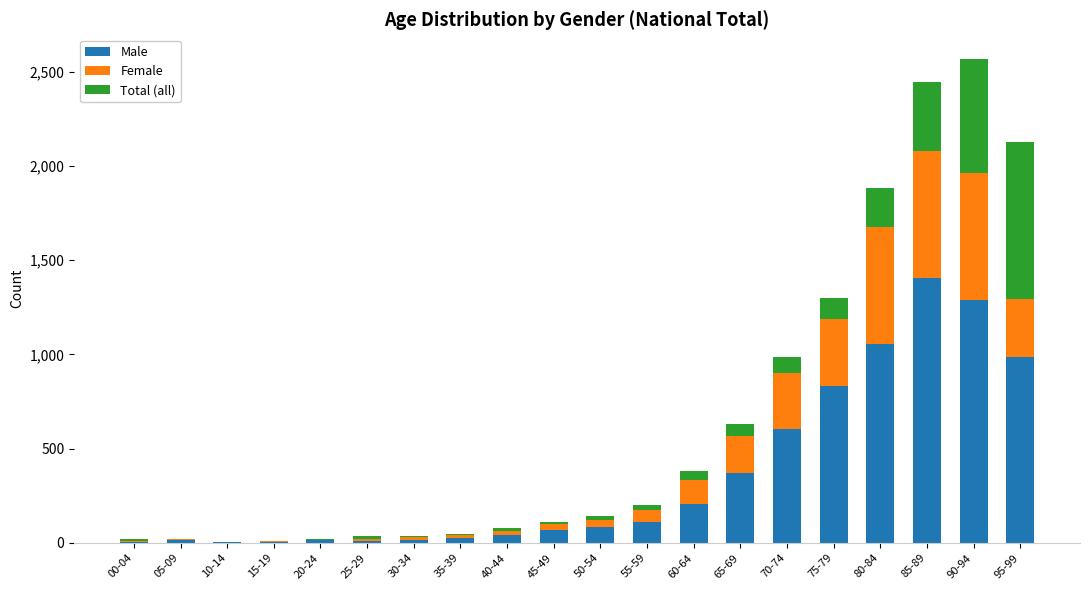

What is the sum of all Male values?

7155